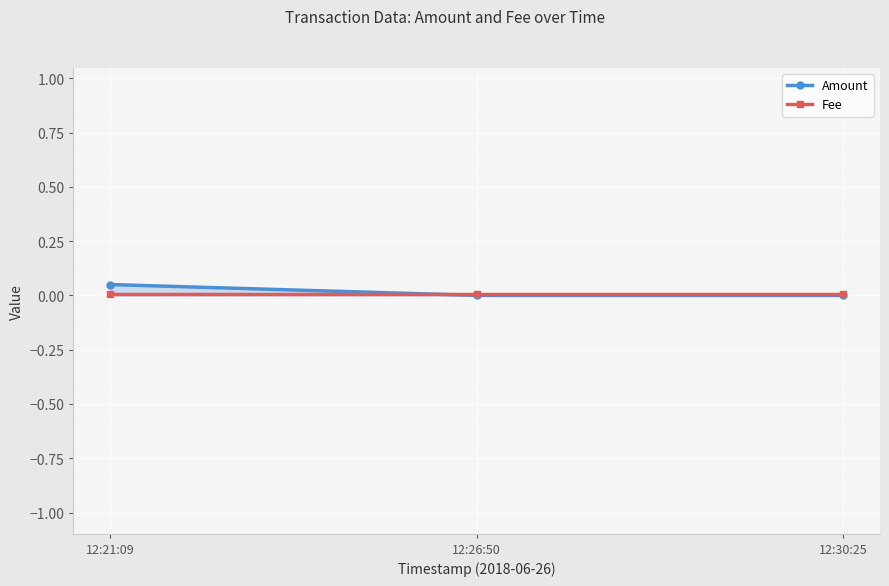

What position from the left is 12:26:50?

2